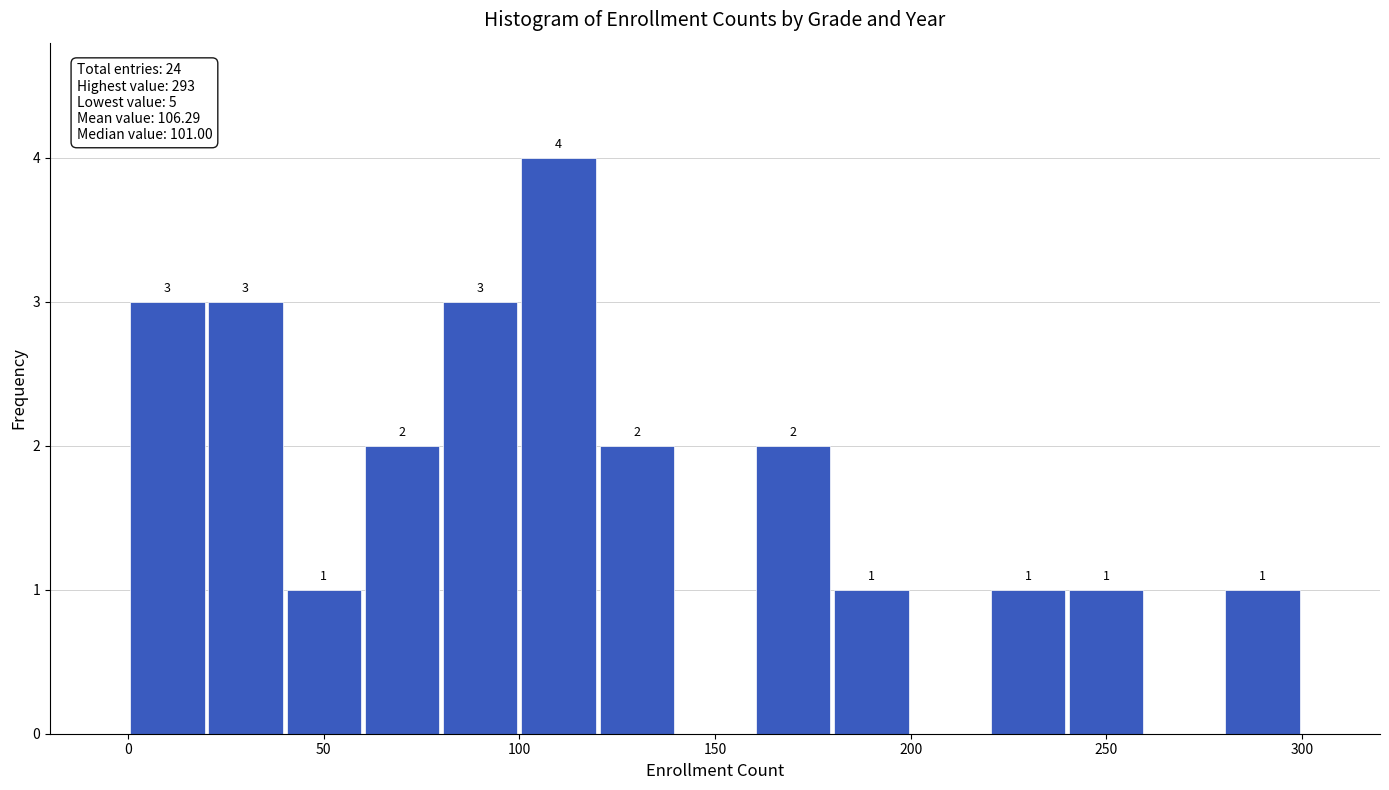

Which range on the x-axis has the tallest bar?

100 to 120